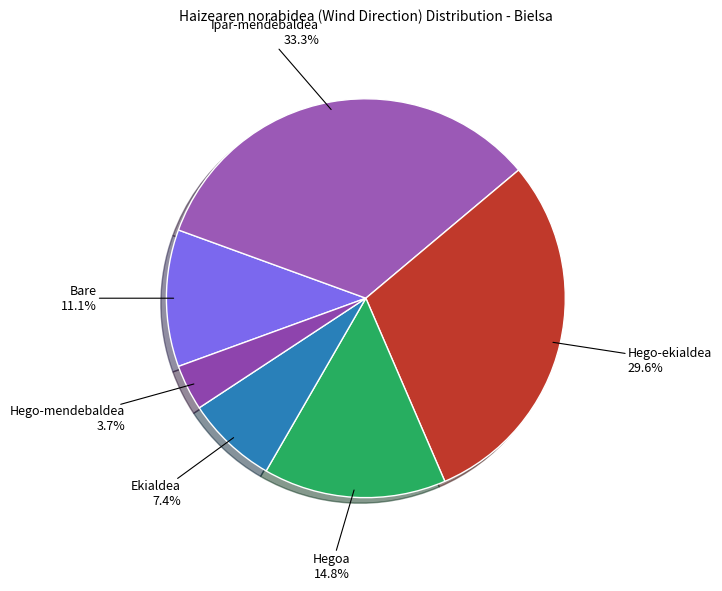

Is the sum of Hego-mendebaldea and Ekialdea greater than half?

No